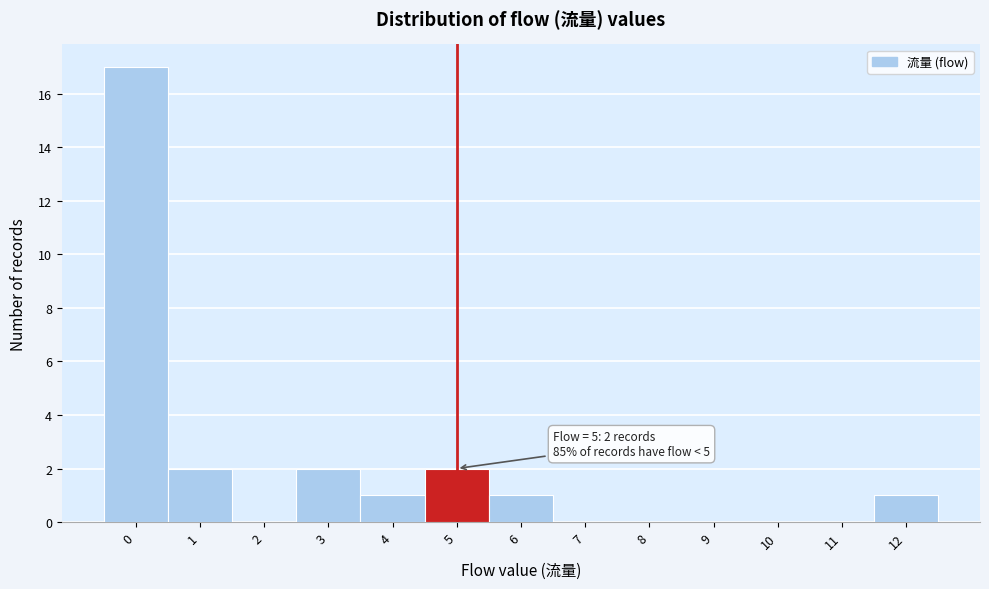

Which range on the x-axis has the tallest bar?

-0.5 to 0.5